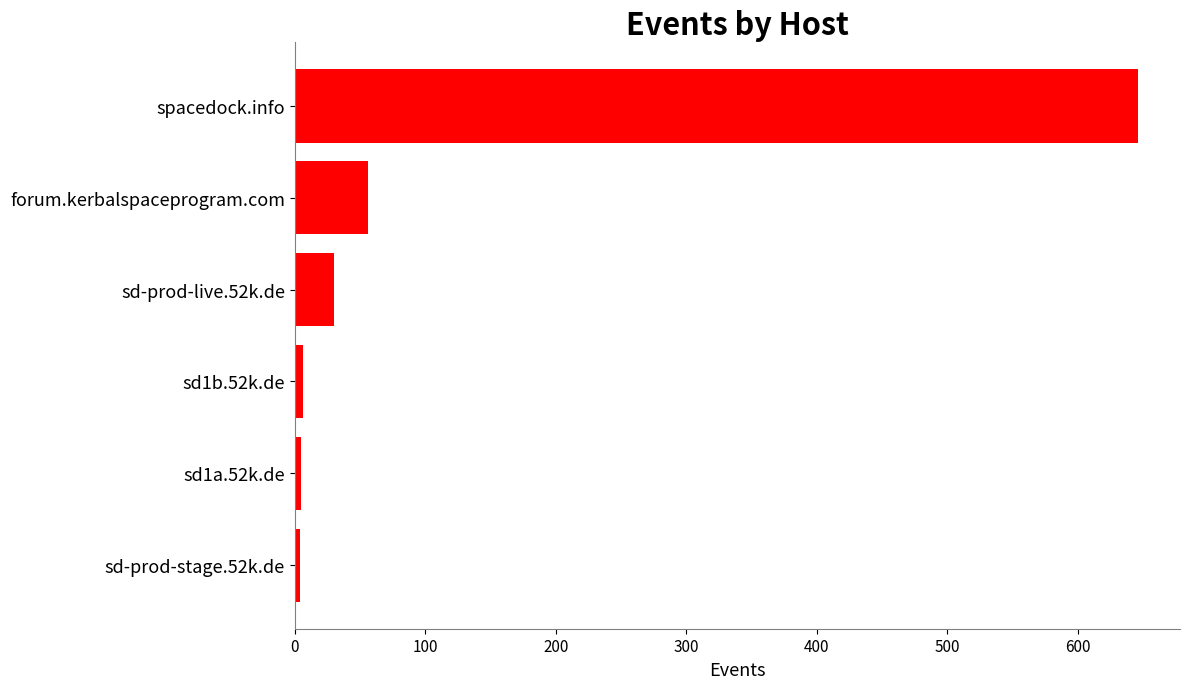

What is the change in value from sd-prod-live.52k.de to forum.kerbalspaceprogram.com?

+26